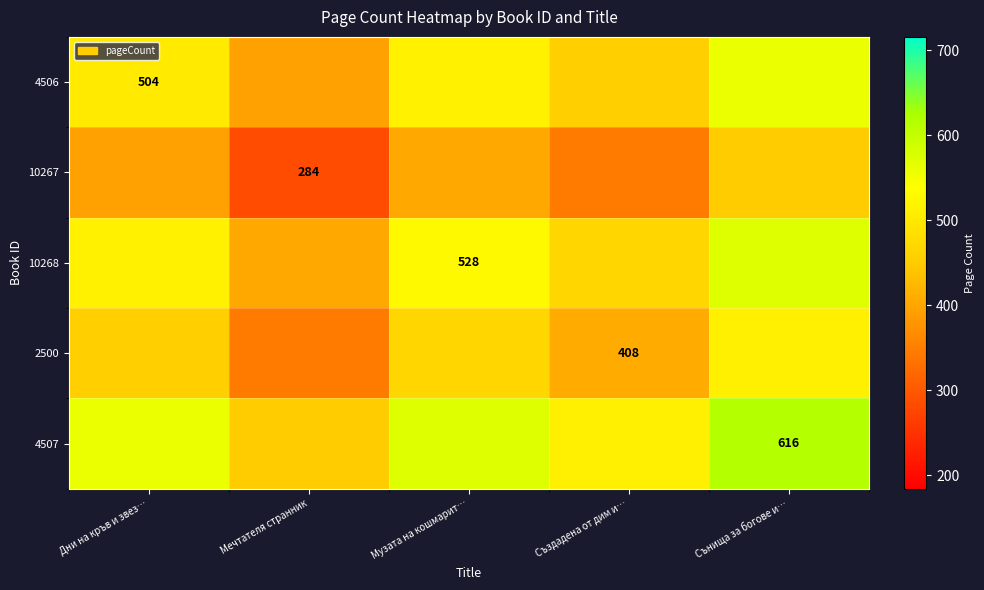

True or false: 2500 has a value of 561 at Създадена от дим и….

False